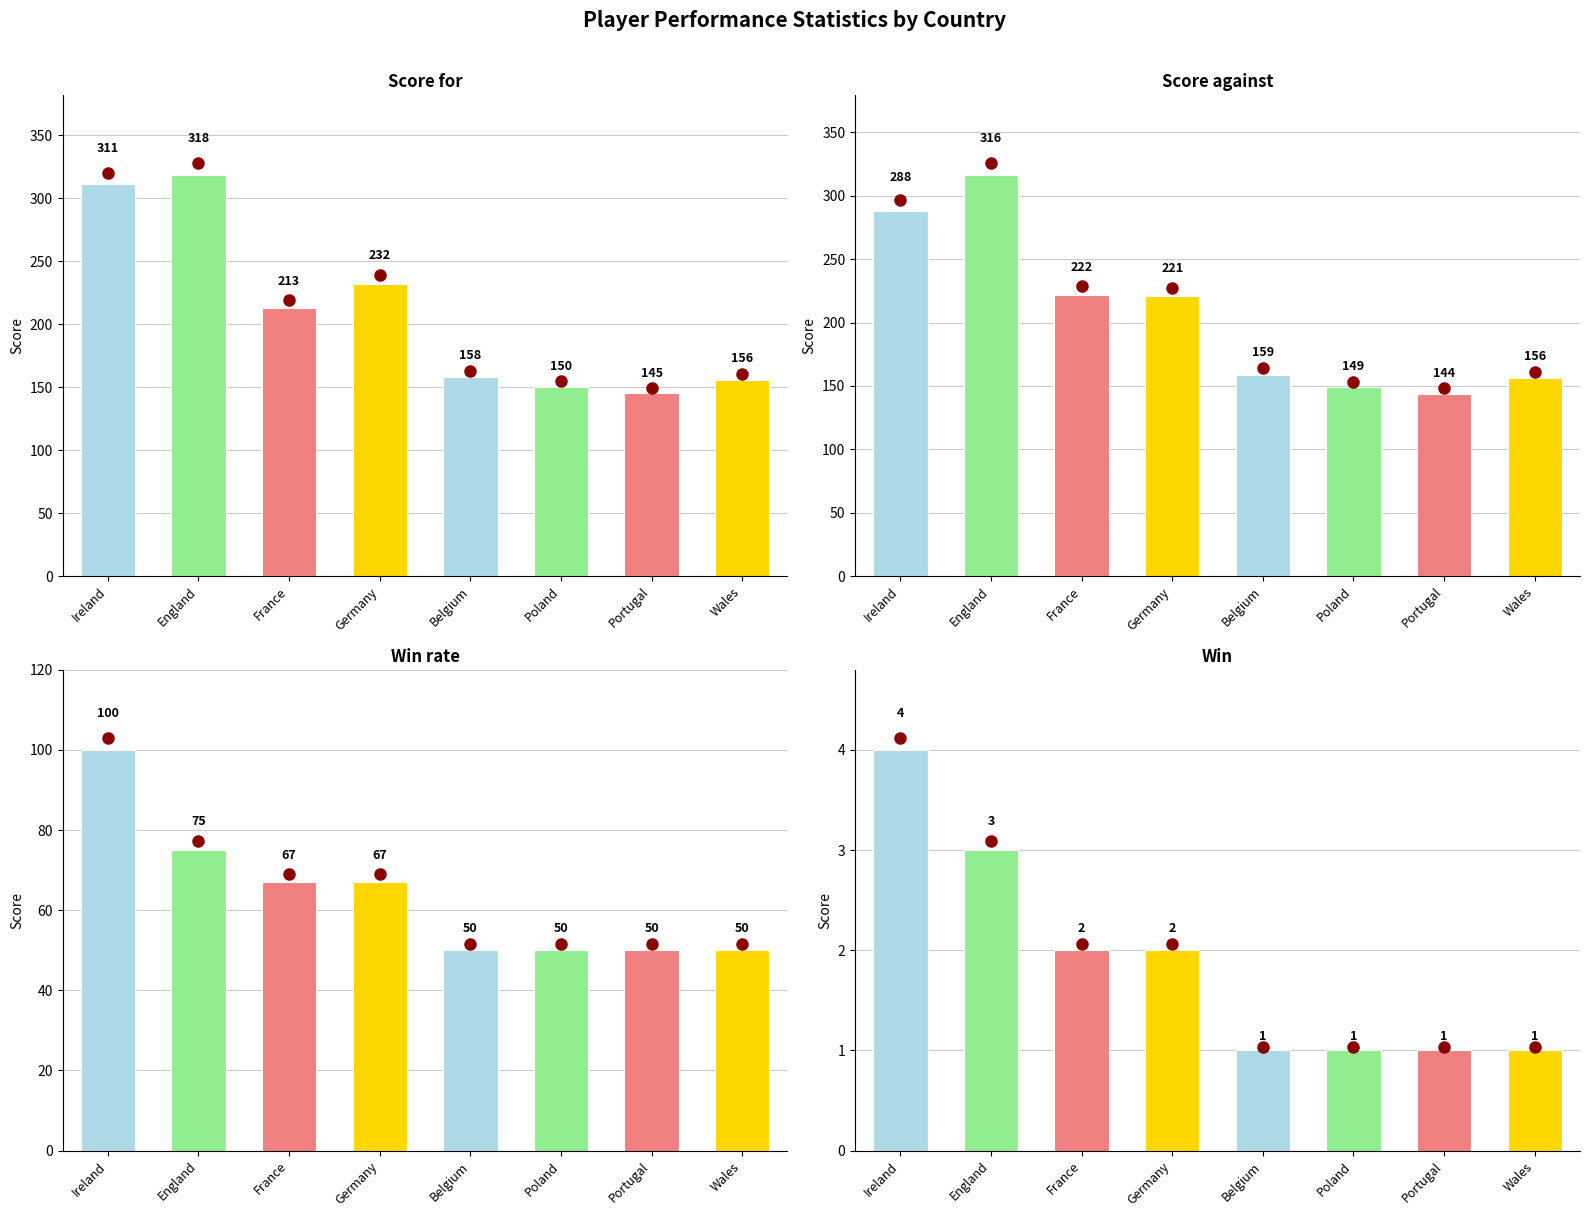

Reading left to right, transcribe all the data shown in this chart.

Score for: Ireland=311	England=318	France=213	Germany=232	Belgium=158	Poland=150	Portugal=145	Wales=156
Score against: Ireland=288	England=316	France=222	Germany=221	Belgium=159	Poland=149	Portugal=144	Wales=156
Win rate: Ireland=100	England=75	France=67	Germany=67	Belgium=50	Poland=50	Portugal=50	Wales=50
Win: Ireland=4	England=3	France=2	Germany=2	Belgium=1	Poland=1	Portugal=1	Wales=1